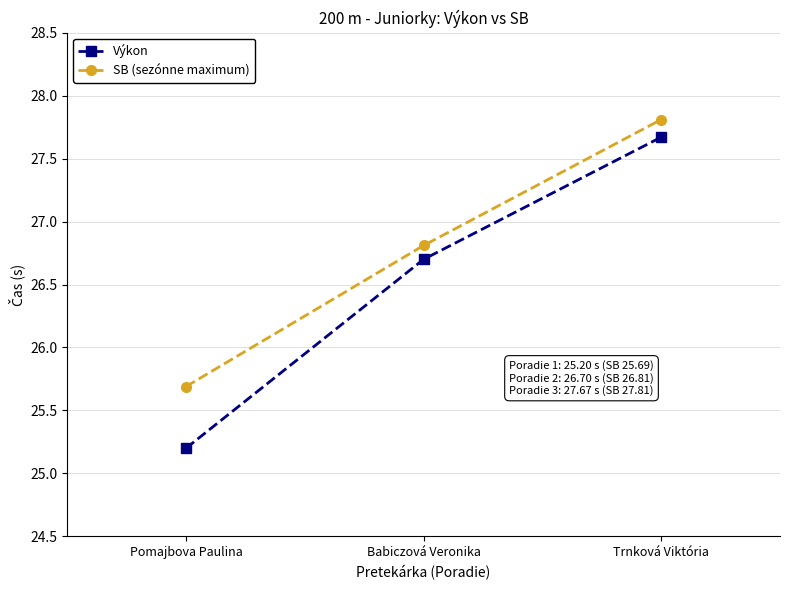

At which label is SB (sezónne maximum) closest to 26?

Pomajbova Paulina